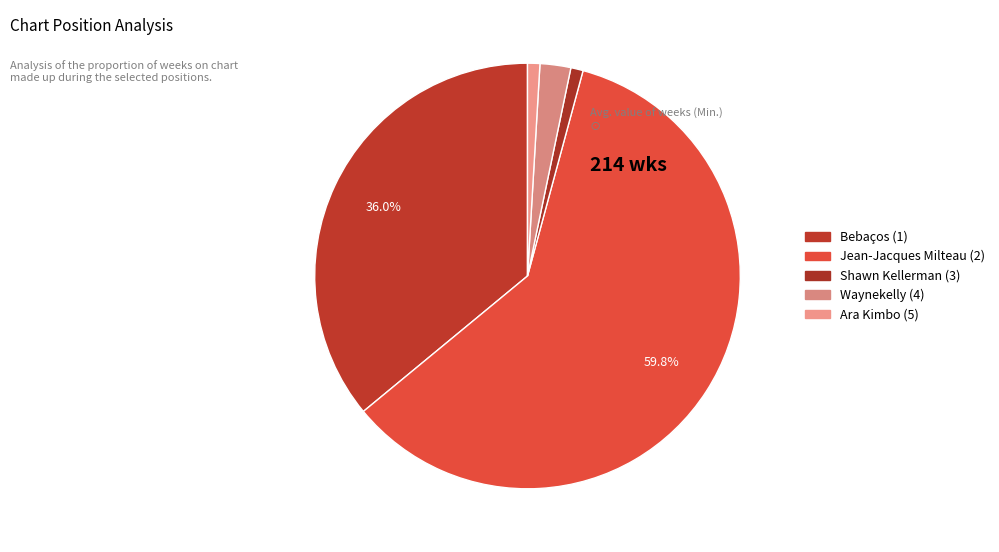

True or false: Ara Kimbo (5) accounts for 11% of the total.

False